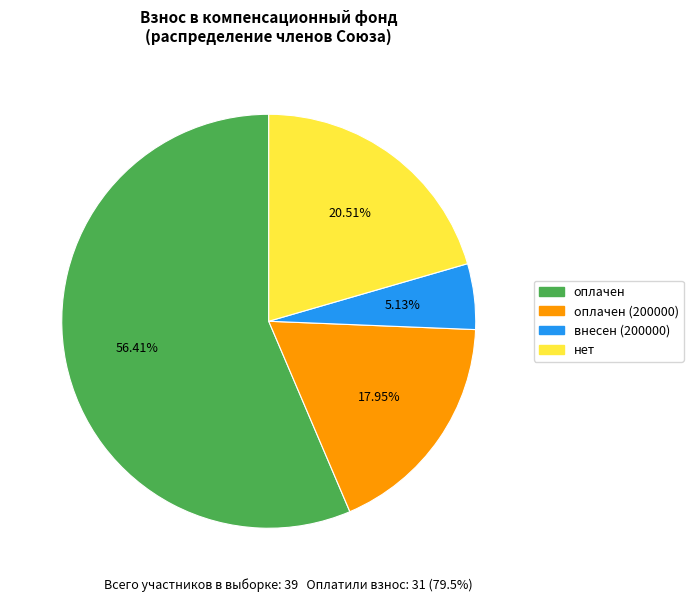

True or false: нет accounts for 28% of the total.

False